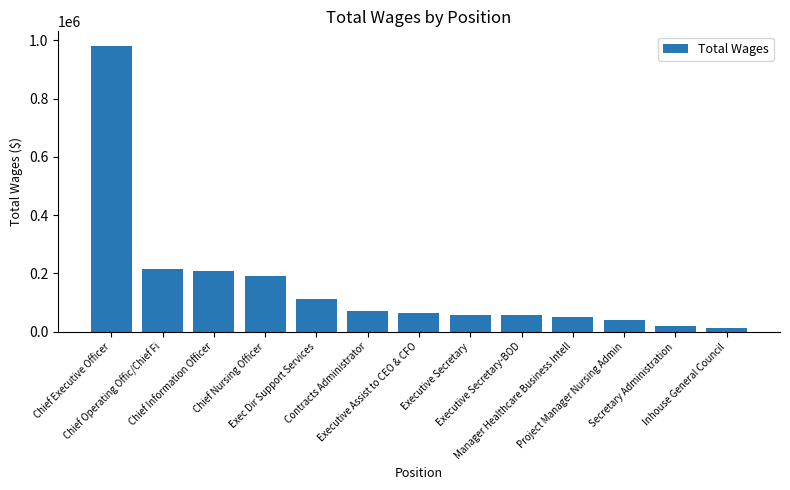

How many values are below 63855?

6